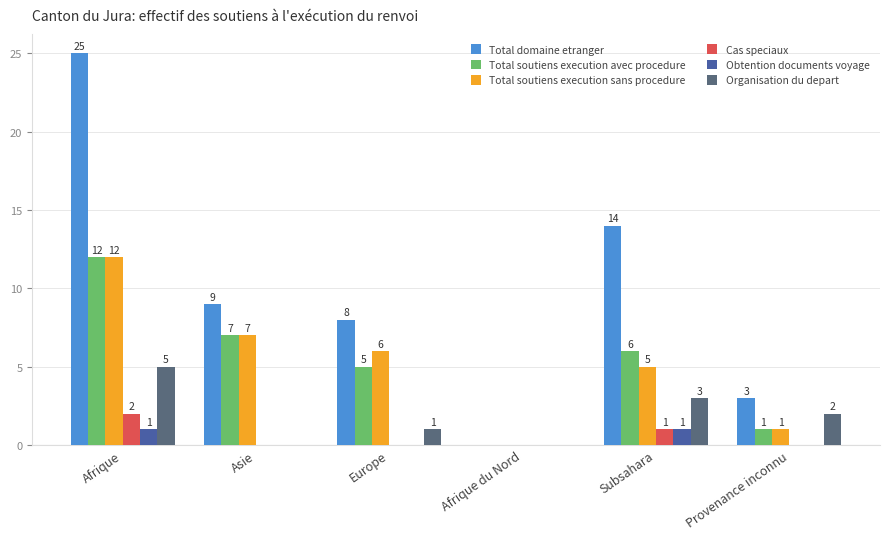

Are the bars horizontal?

No